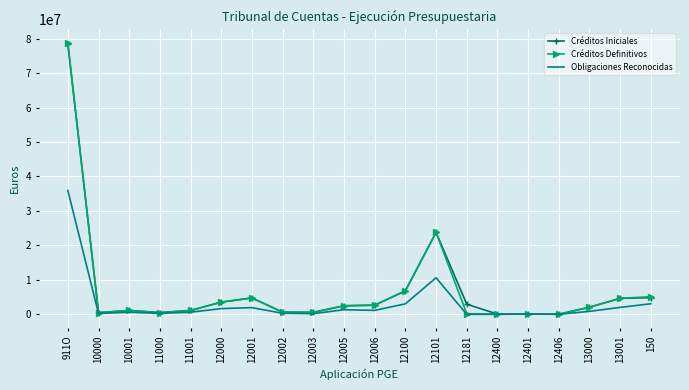

Count the number of categories in the chart.

20